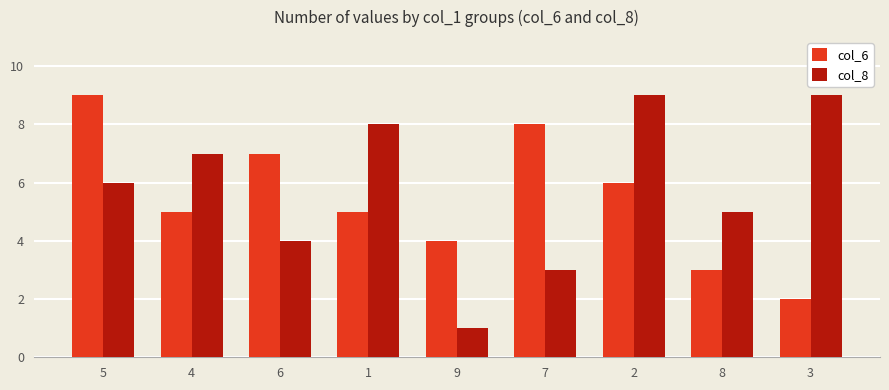

What position from the right is 3?

1